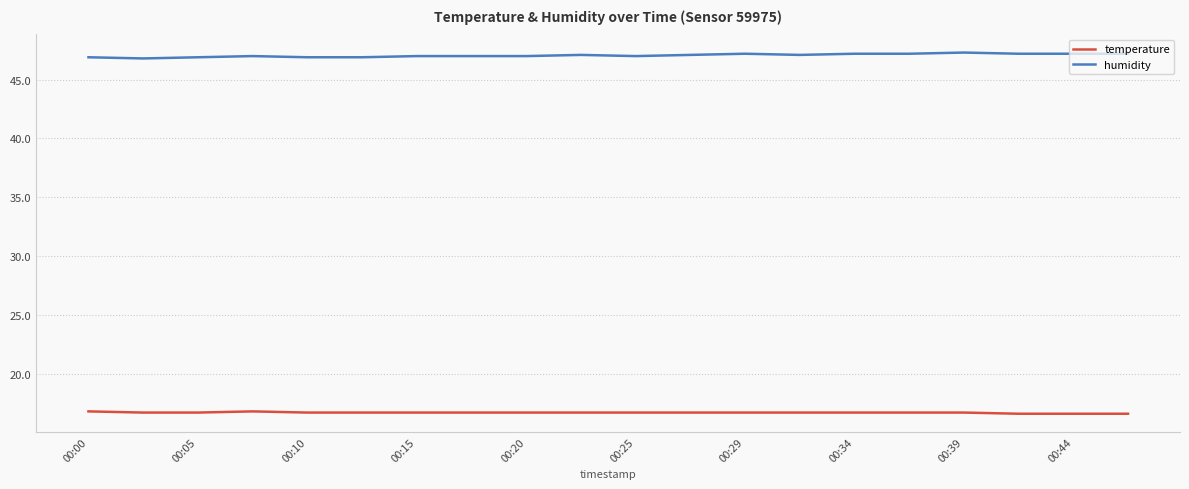

Does the chart have visible grid lines?

Yes